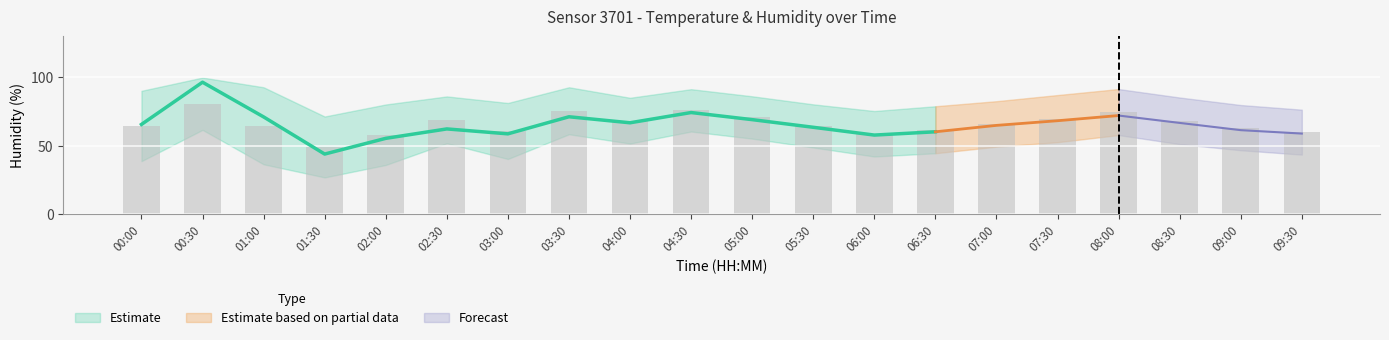

Which has a higher value, 06:30 or 00:30?

00:30